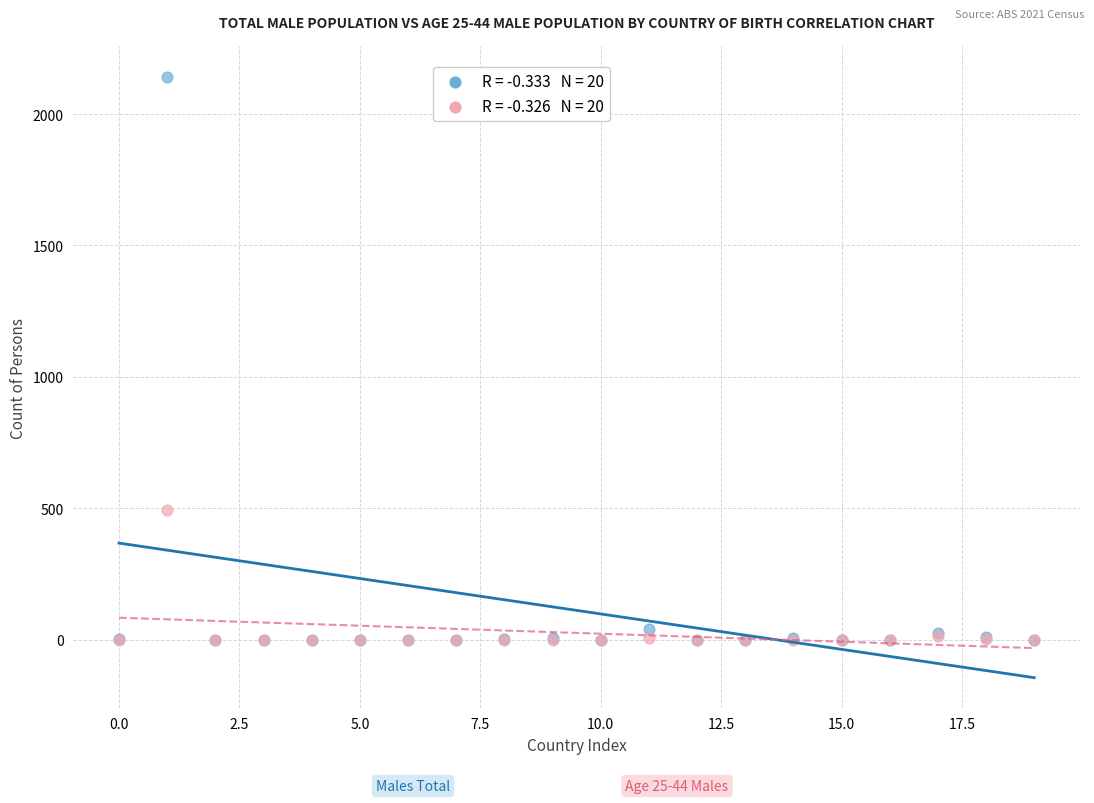

Across all series, what Y value is closest to 1071?

495